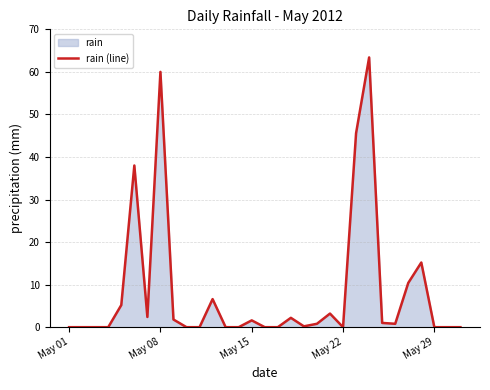

What is the greatest value displayed?

63.4